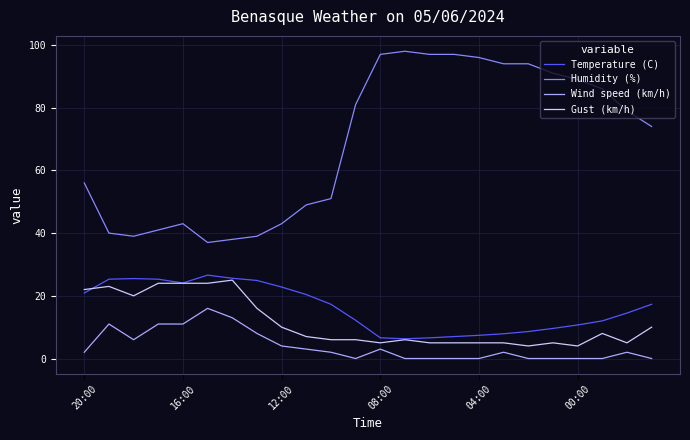

Which series has the largest total across all categories?

Humidity (%)